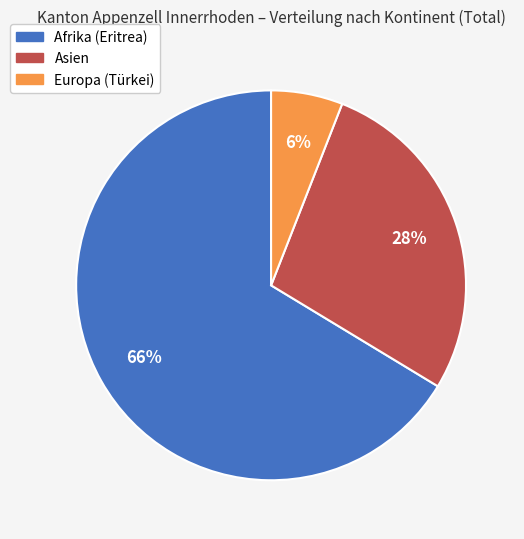

How many segments does this pie chart have?

3